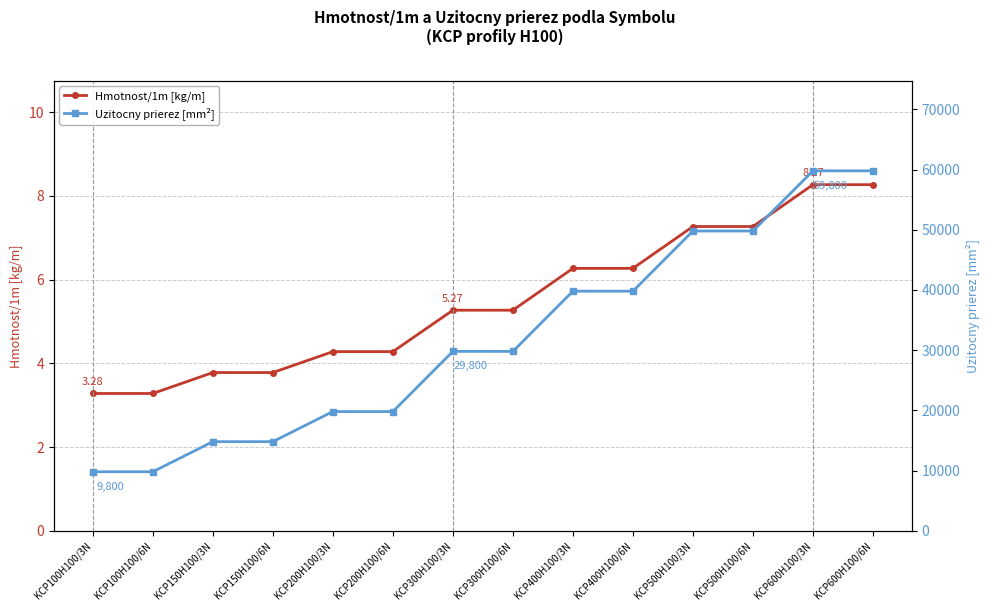

List the labels in order of Uzitocny prierez [mm²] value, smallest first.

KCP100H100/3N, KCP100H100/6N, KCP150H100/3N, KCP150H100/6N, KCP200H100/3N, KCP200H100/6N, KCP300H100/3N, KCP300H100/6N, KCP400H100/3N, KCP400H100/6N, KCP500H100/3N, KCP500H100/6N, KCP600H100/3N, KCP600H100/6N